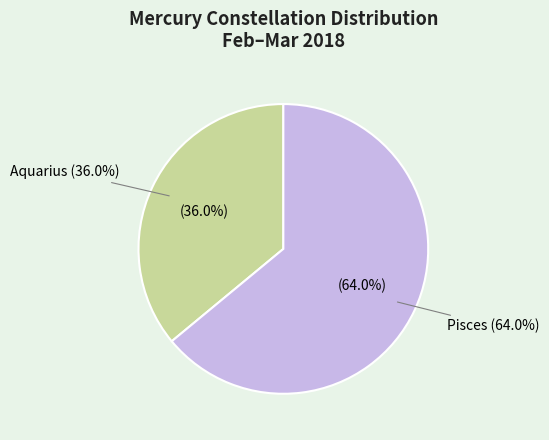

Is there a majority slice in this chart?

Yes